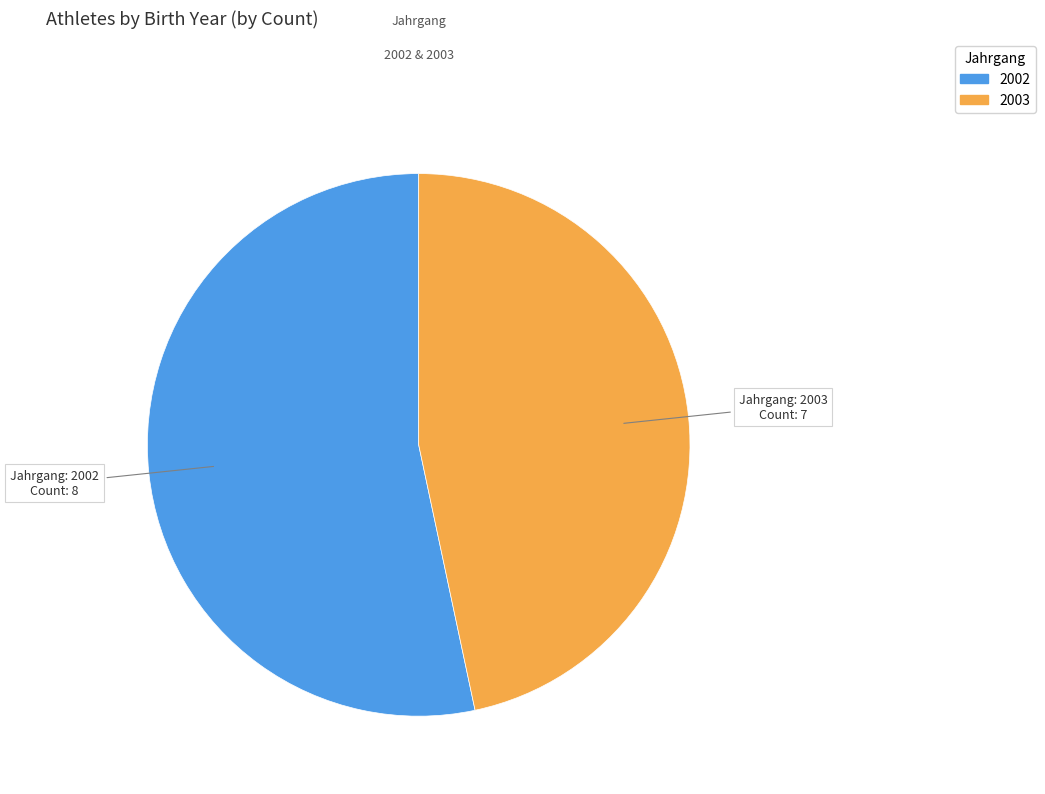

True or false: 2003 accounts for 35% of the total.

False